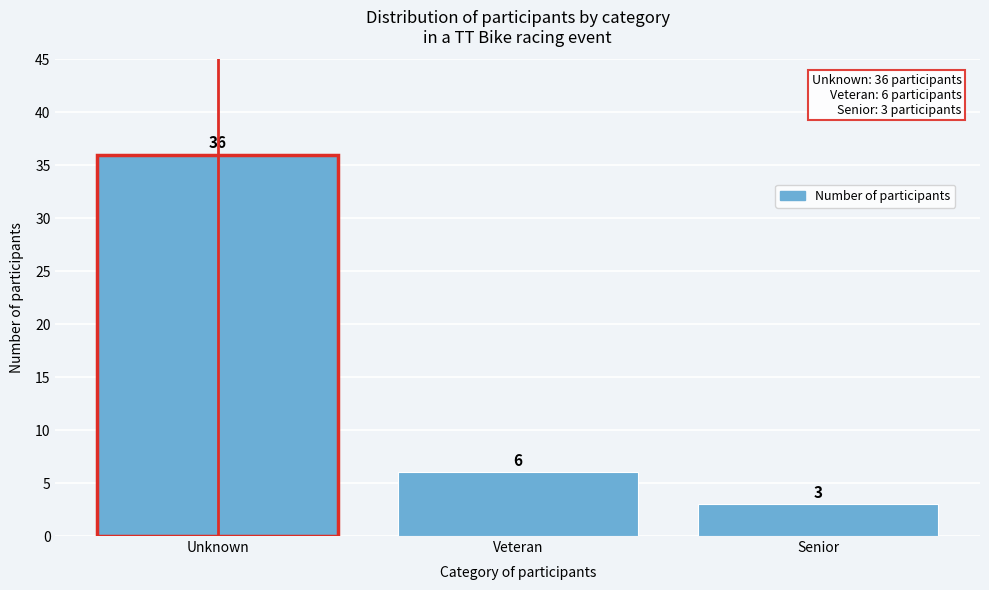

Reading left to right, what are all the values shown in this chart?

Unknown=36	Veteran=6	Senior=3